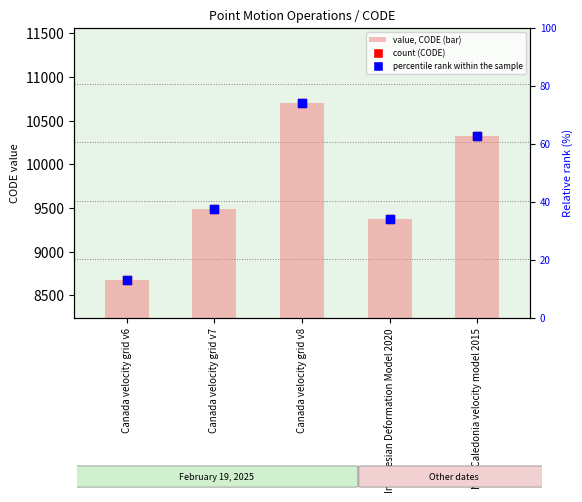

What are all the series names shown in the legend?

value, CODE (bar), count (CODE), percentile rank within the sample